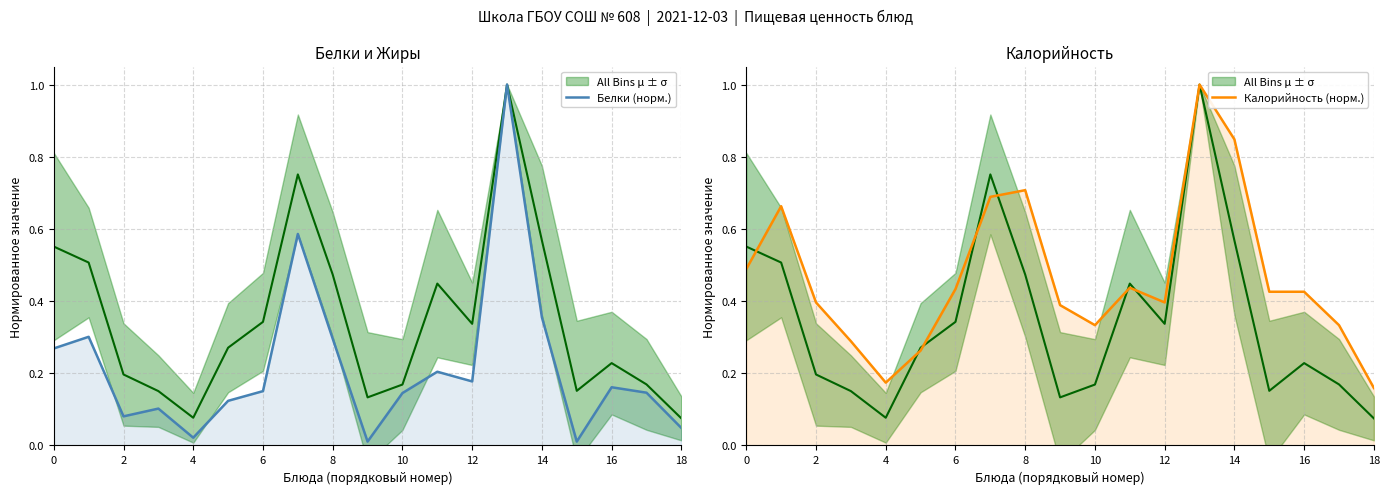

True or false: Белки (норм.) and Калорийность (норм.) intersect in this chart.

False